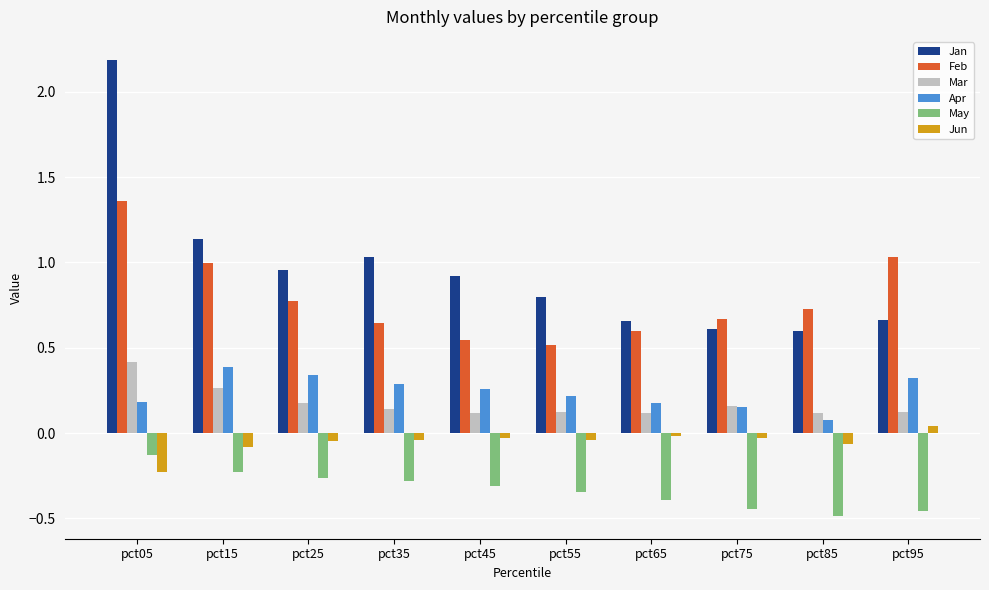

The value of Feb at pct25 is 0.4. True or false?

False